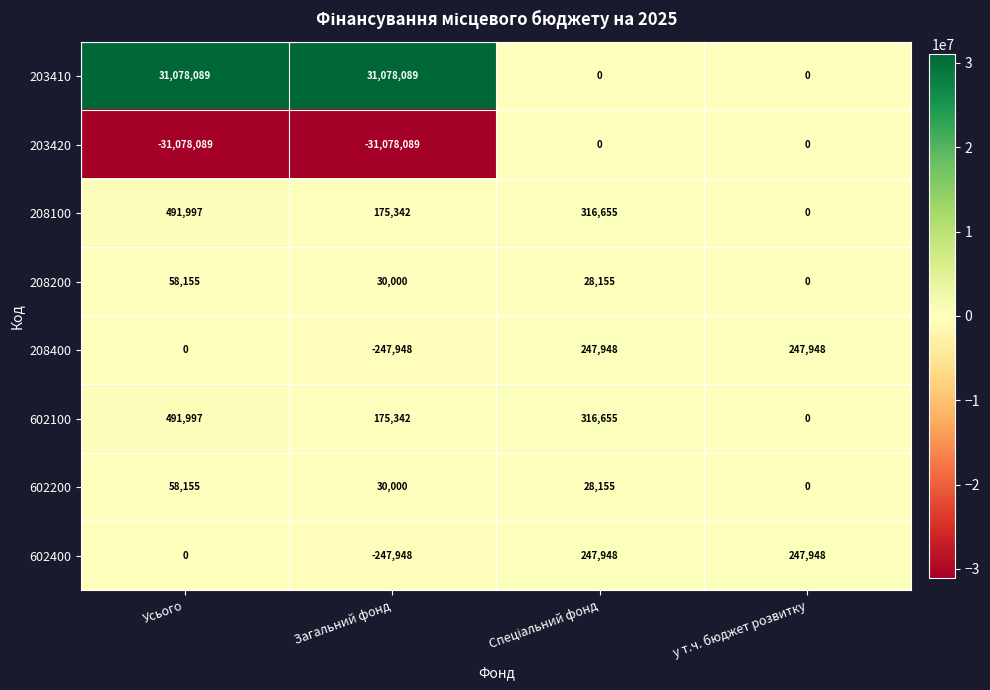

How many categories are shown in the chart?

4